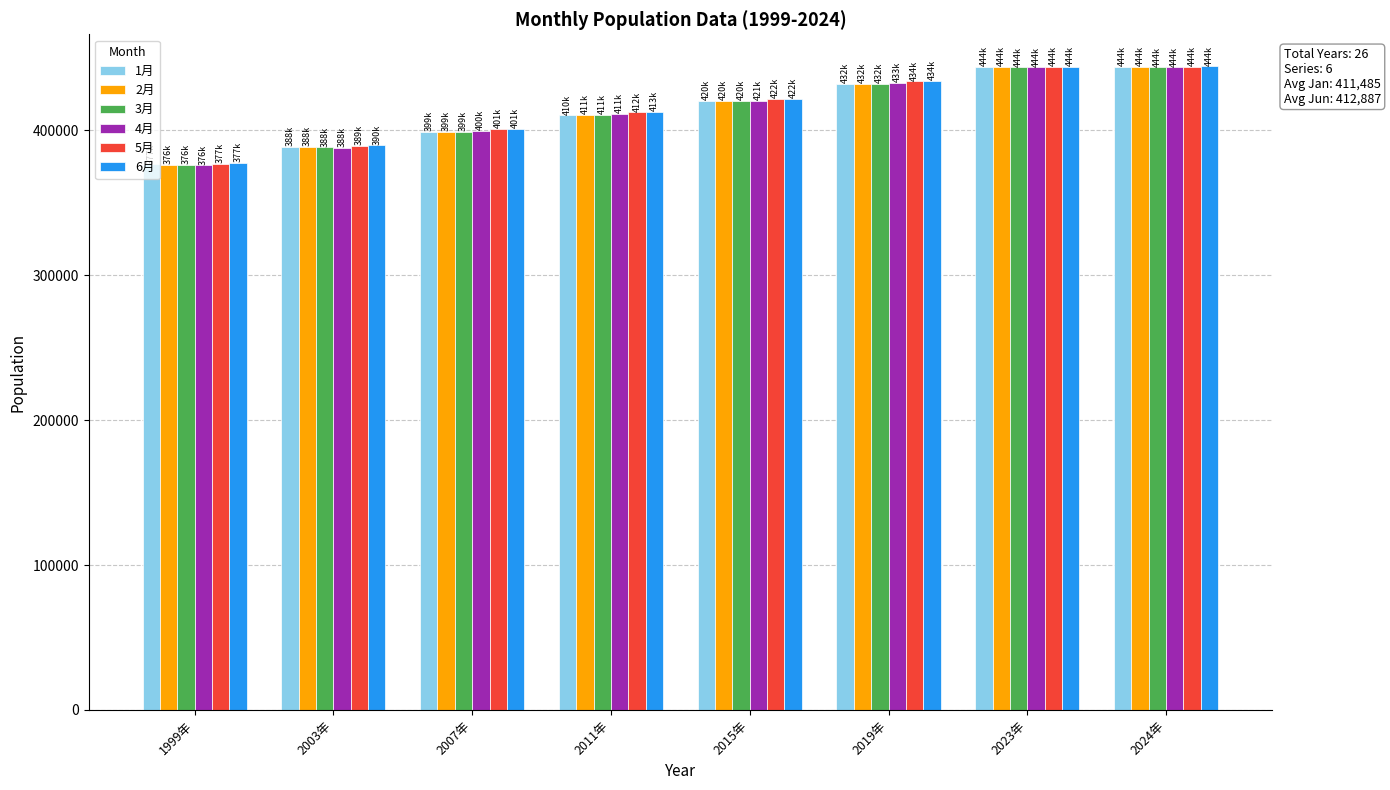

How many groups of bars are there?

8